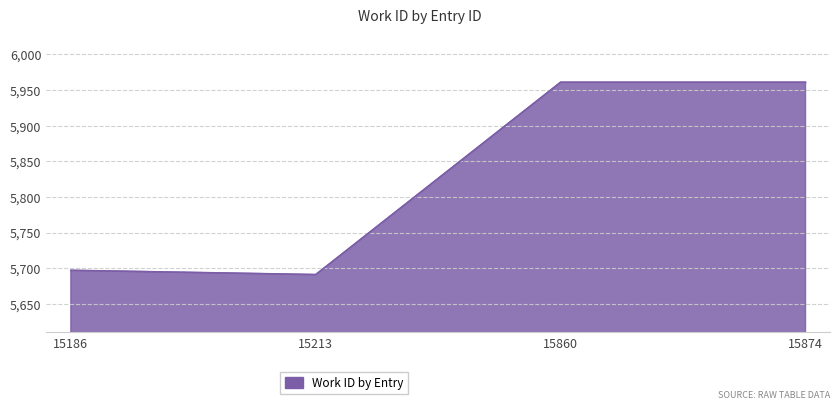

What is the change in value from 15213 to 15874?

+270